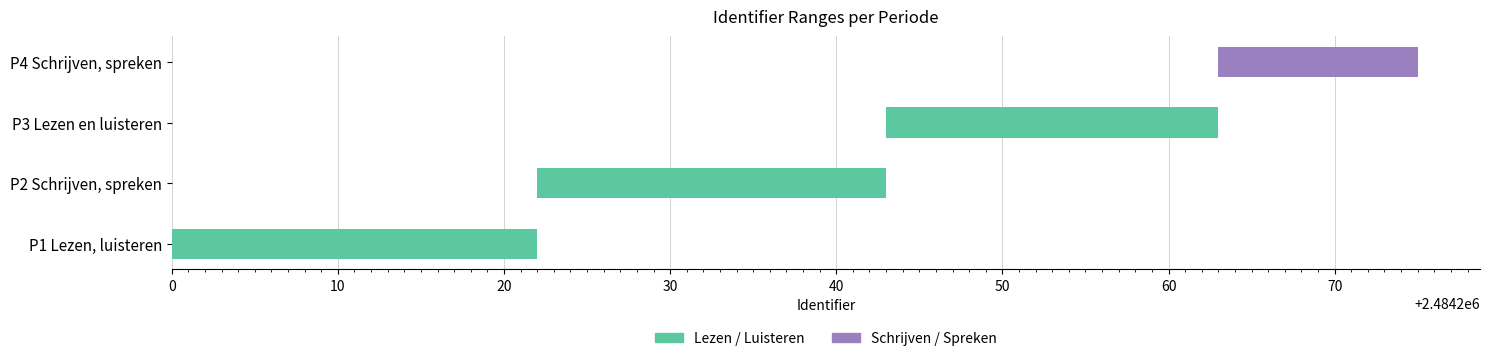

How many P1 Lezen, luisteren values are between 2484200 and 2484222?

2